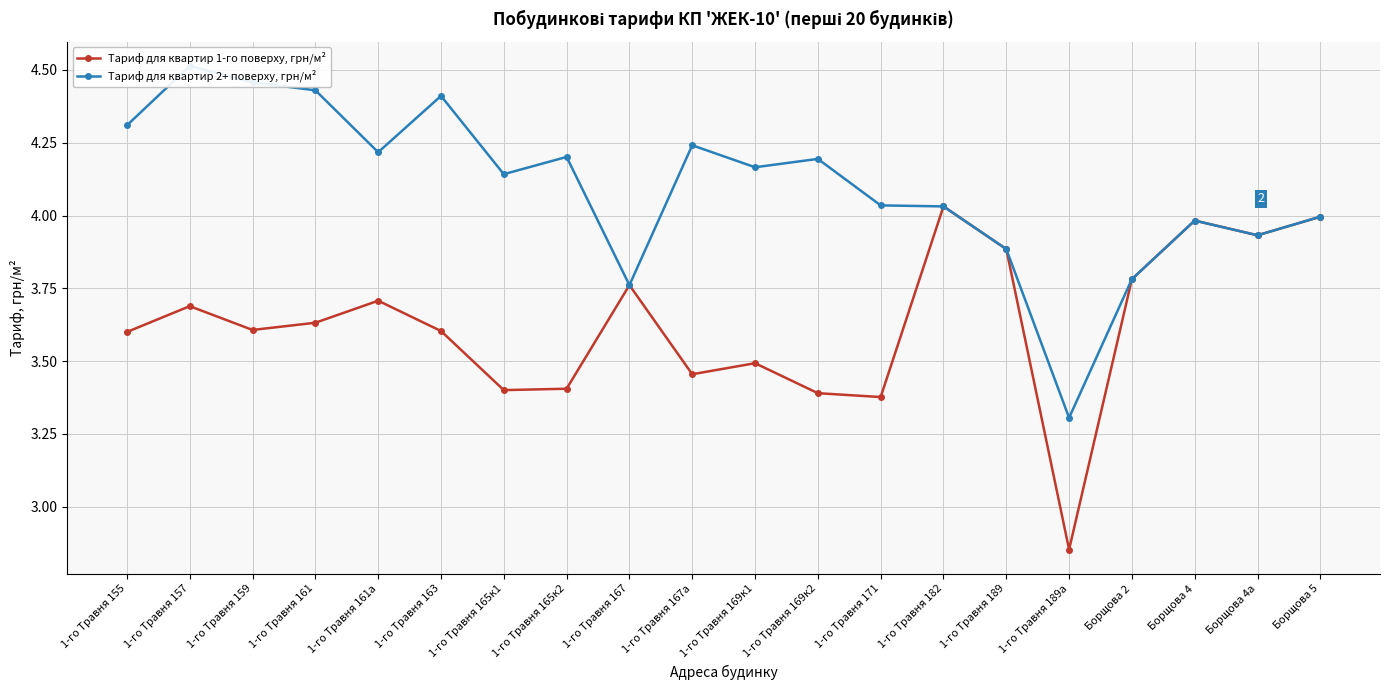

What is the total value across all series at Борщова 2?

7.6